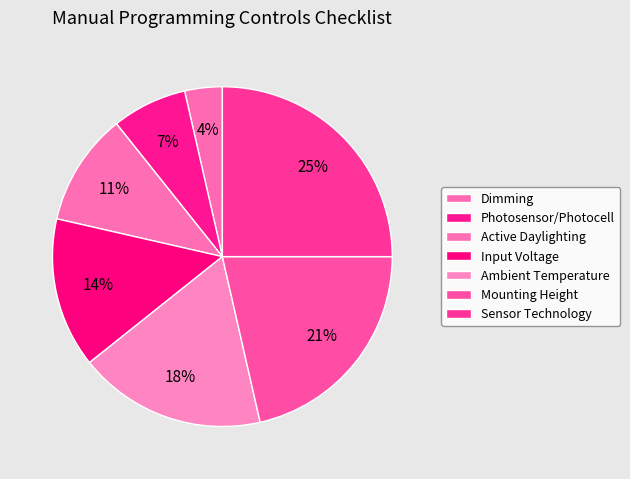

How many segments does this pie chart have?

7